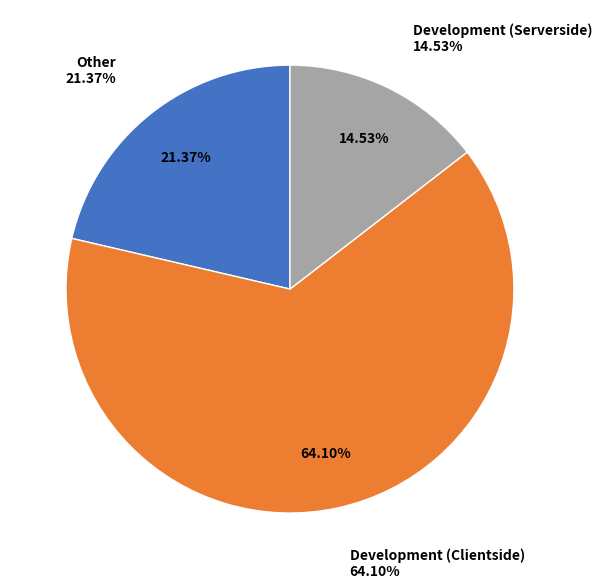

To the nearest percent, what is the difference between the largest and smallest slice percentages?

50%